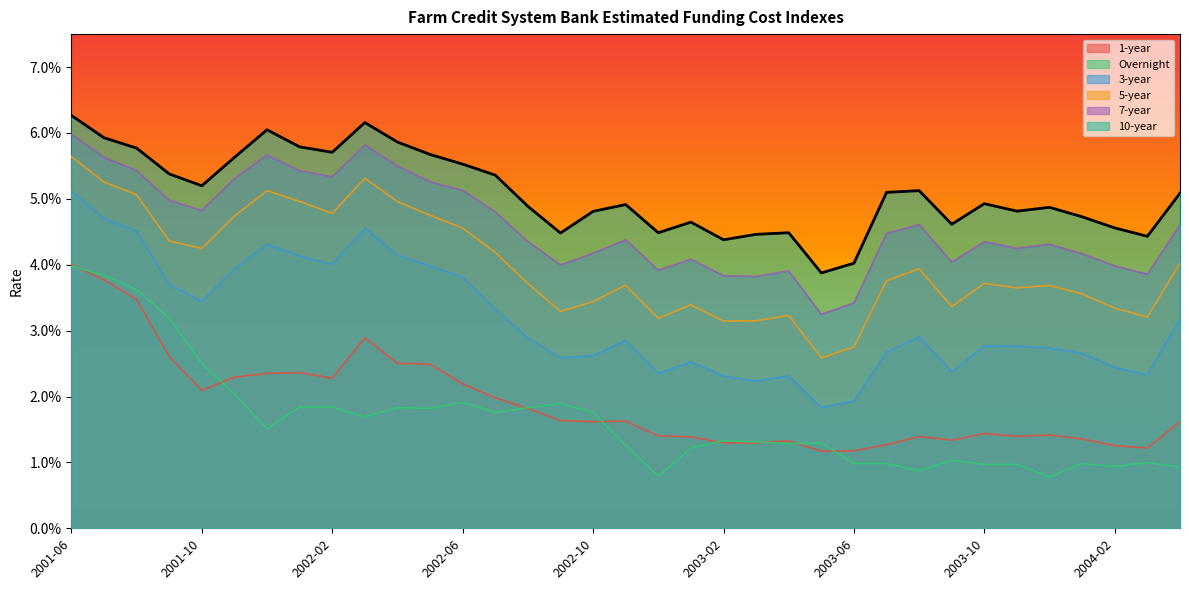

What is the sum of the 3-year values at 2003-01 and 2002-02?

0.1